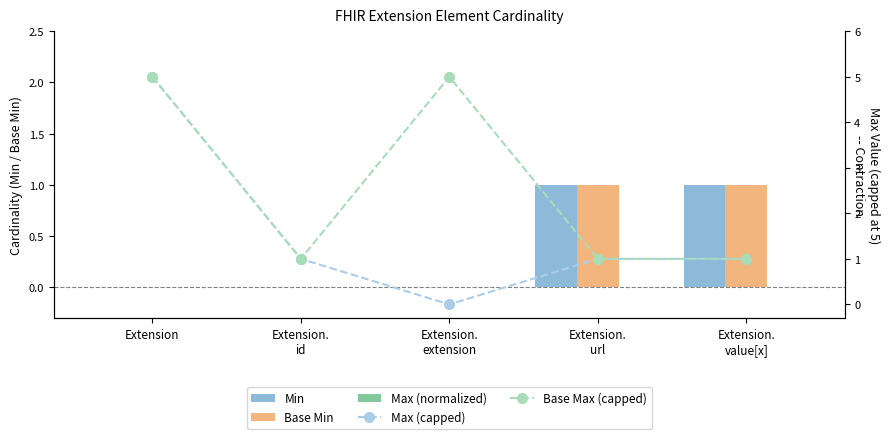

True or false: Base Min has a value of 0 at Extension.

True